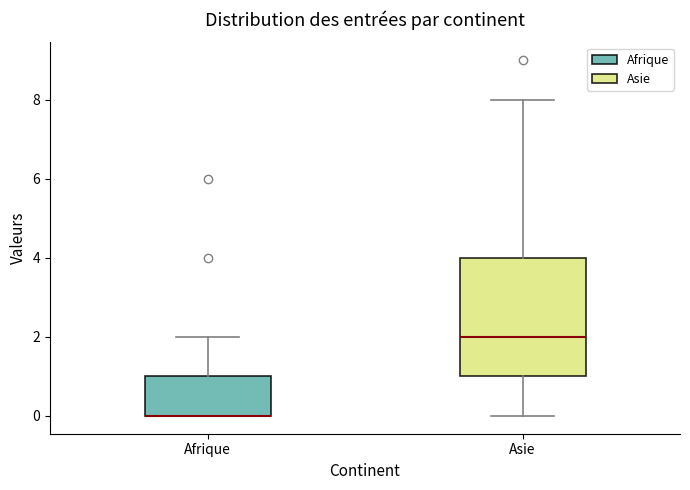

Where does the upper whisker of the box for Asie end on the y-axis? The values are not printed on the chart, so give them approximately, as read against the axis.

8